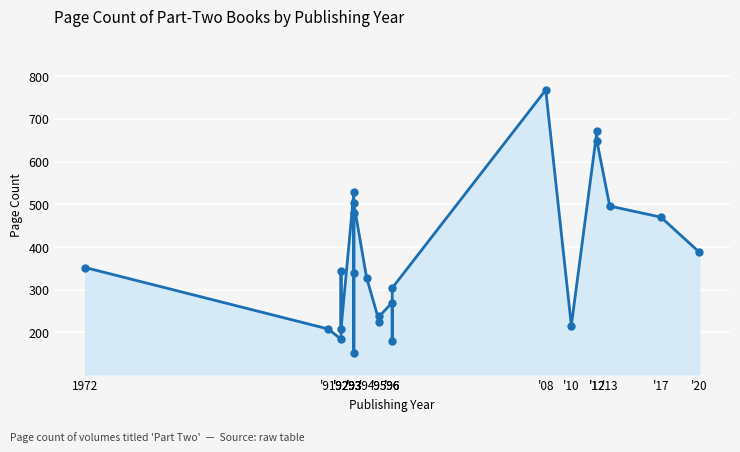

What is the difference between the values at '93 and '96?

160